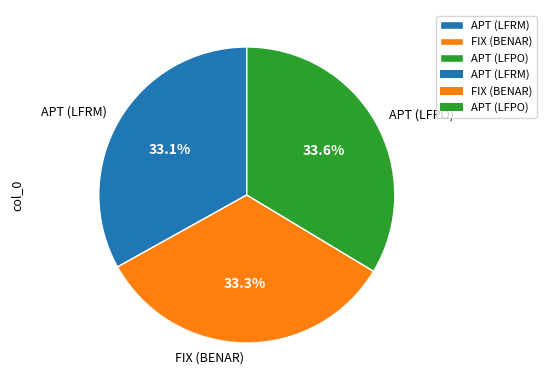

Does APT (LFRM) account for over 50% of the chart?

No